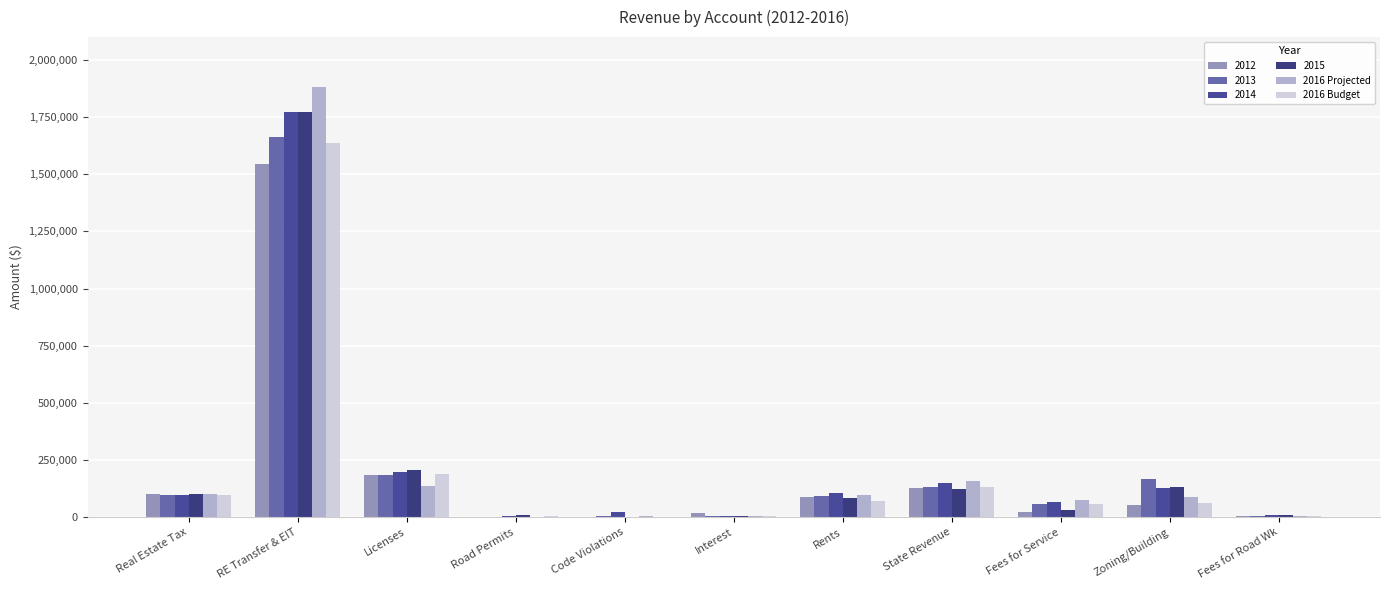

Where is 2016 Projected nearest to the value 941723?

State Revenue